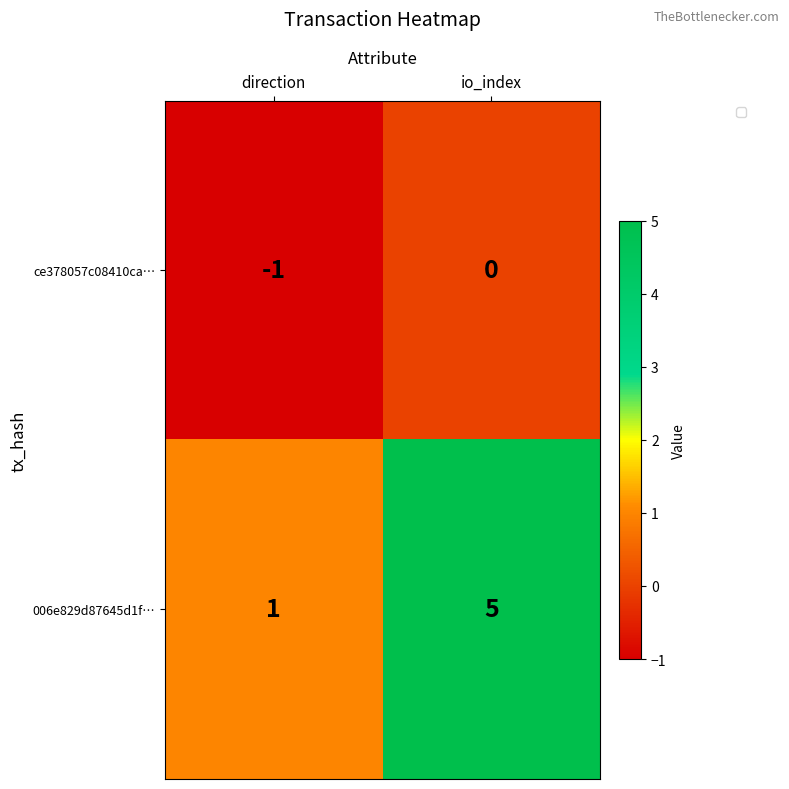

True or false: 006e829d87645d1f… has a value of 3 at io_index.

False